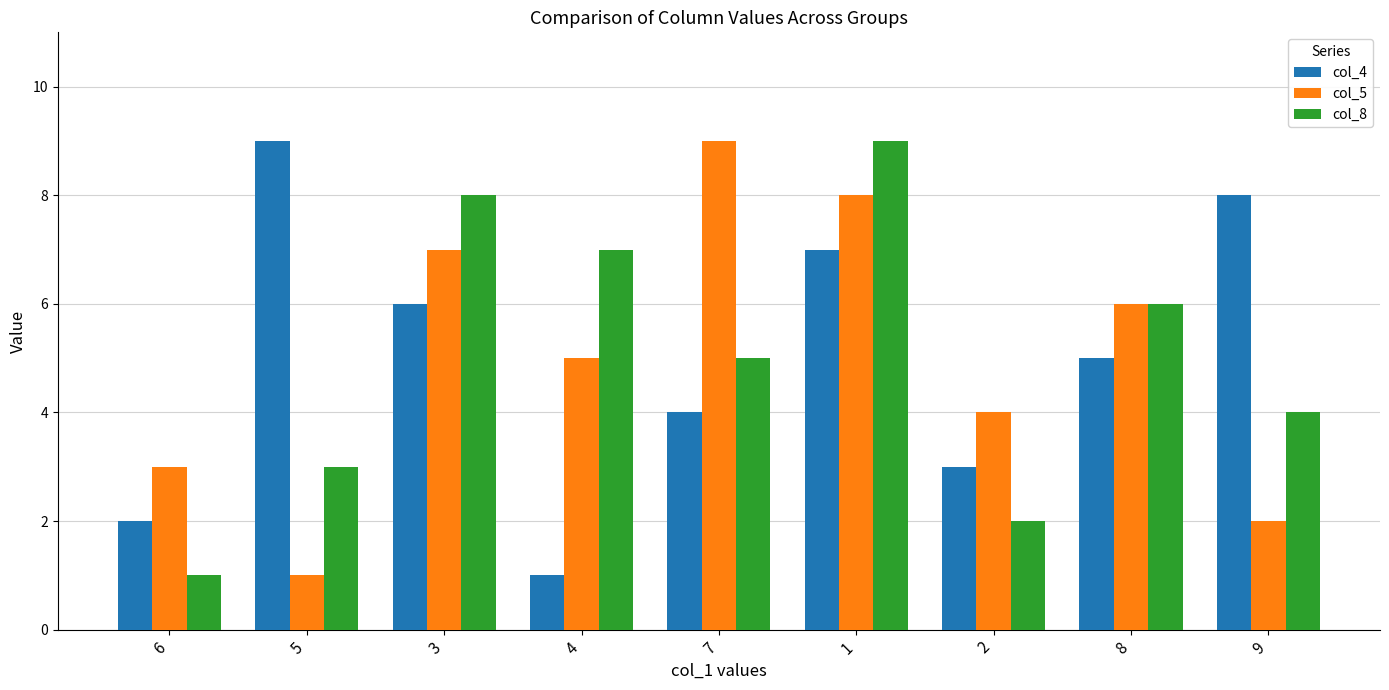

What is the label of the 5th bar from the right?

7